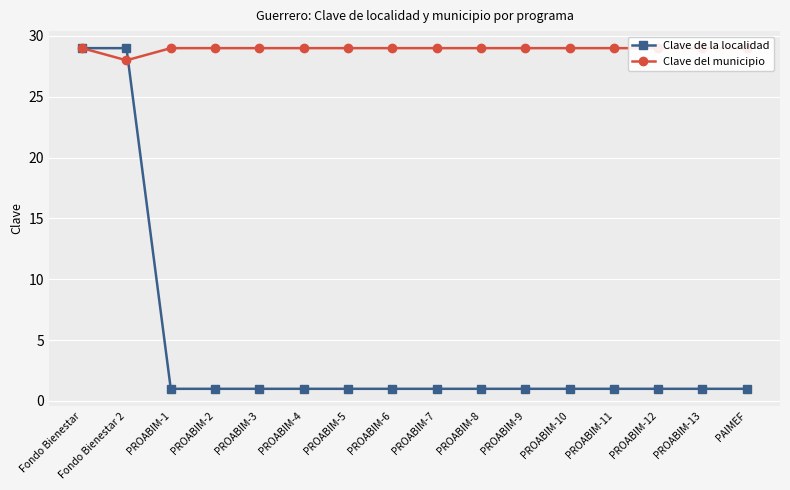

True or false: Clave del municipio and Clave de la localidad cross at least once.

True